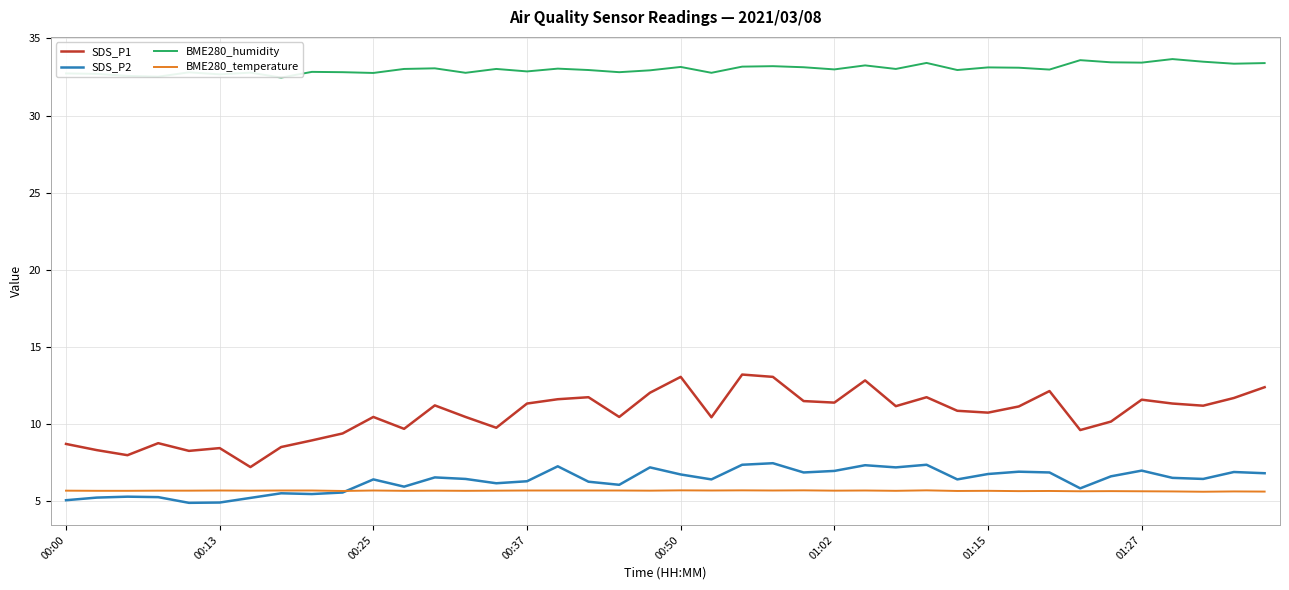

How many BME280_temperature values are between 5 and 6?

40